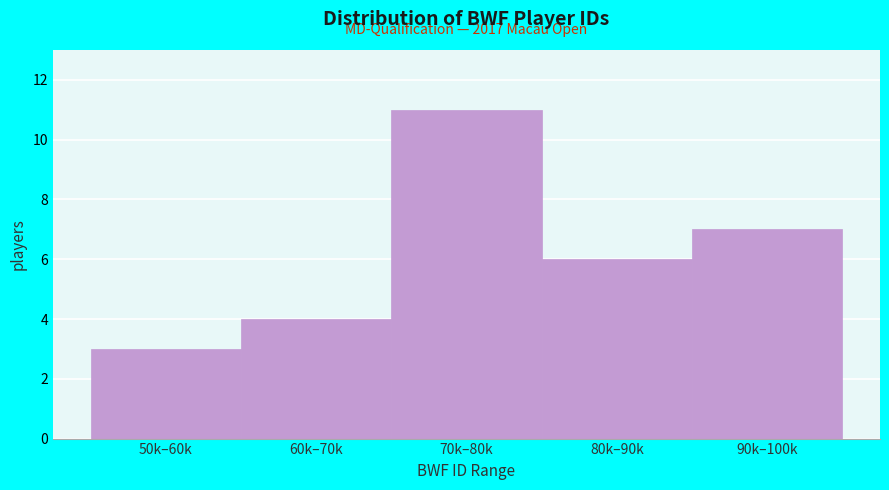

Reading right to left, transcribe all the data shown in this chart.

90k–100k=7	80k–90k=6	70k–80k=11	60k–70k=4	50k–60k=3